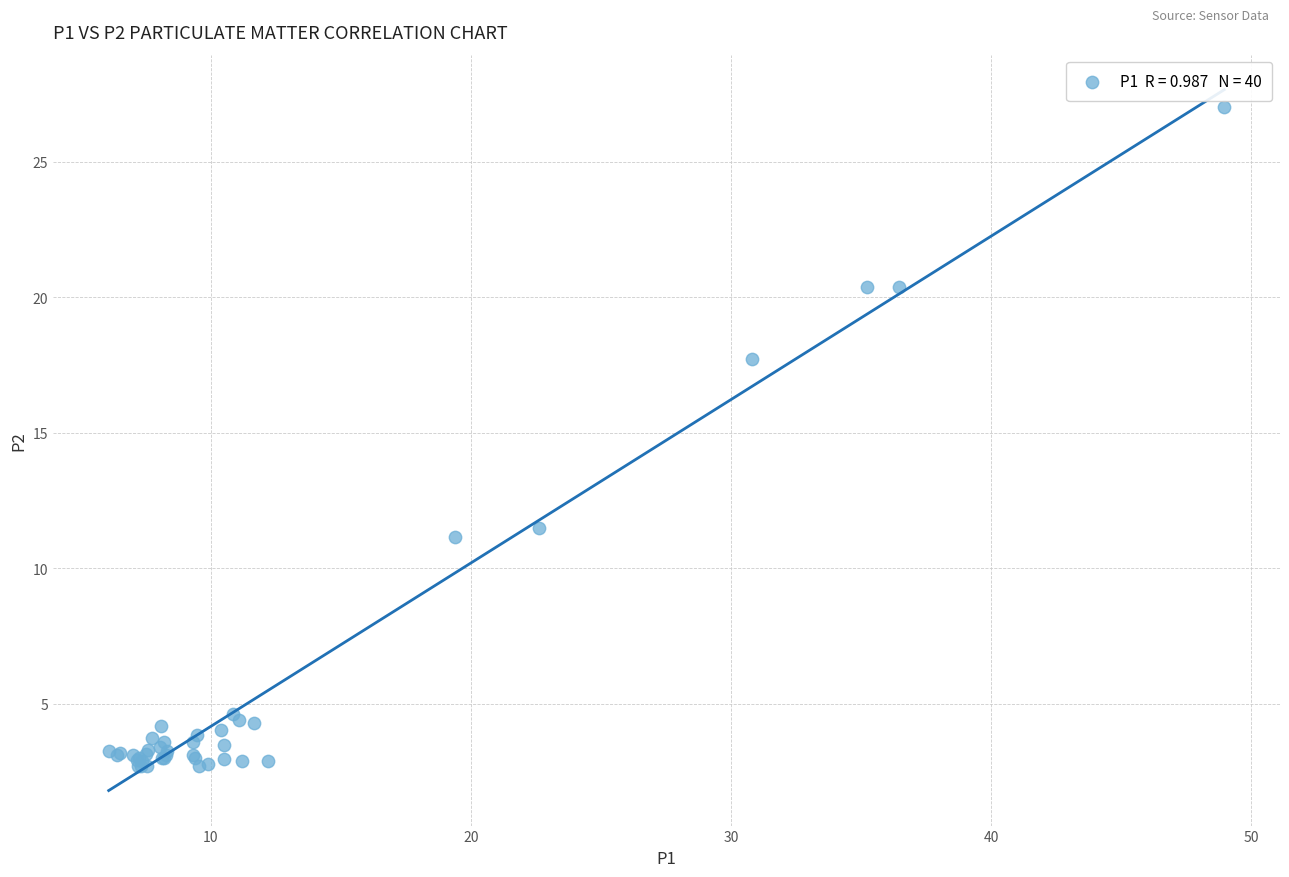

What Y value in the scatter plot is closest to 14?

11.5